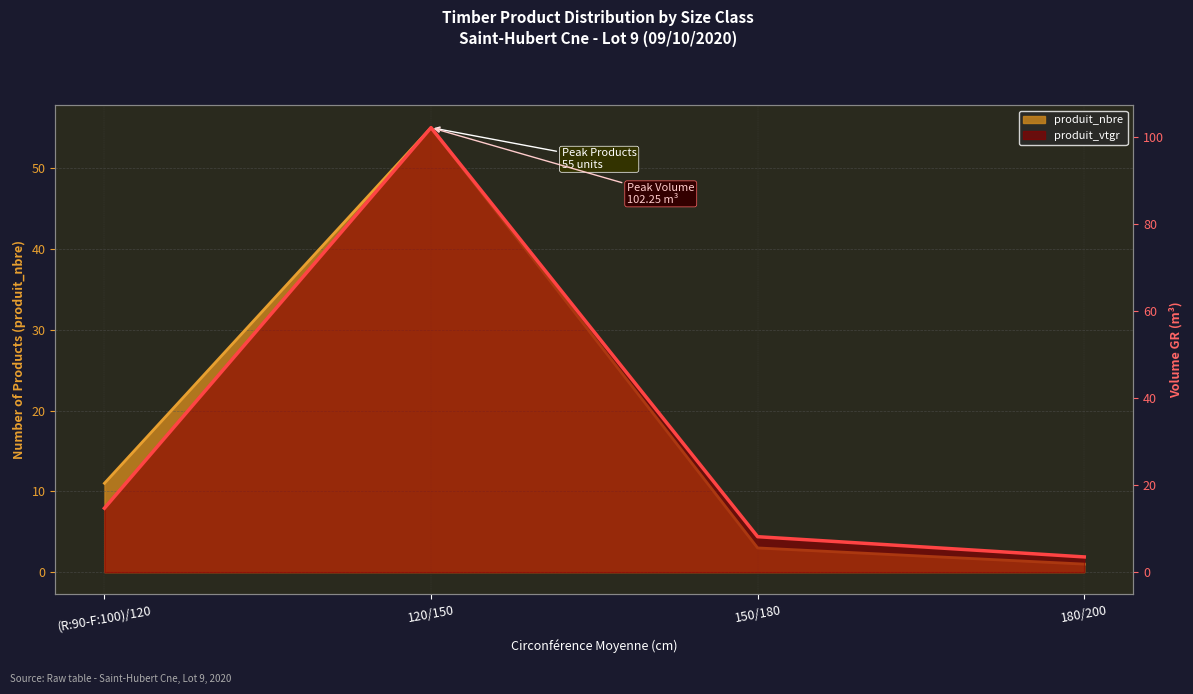

At 150/180, list the series in order from smallest to largest.

produit_nbre, produit_vtgr